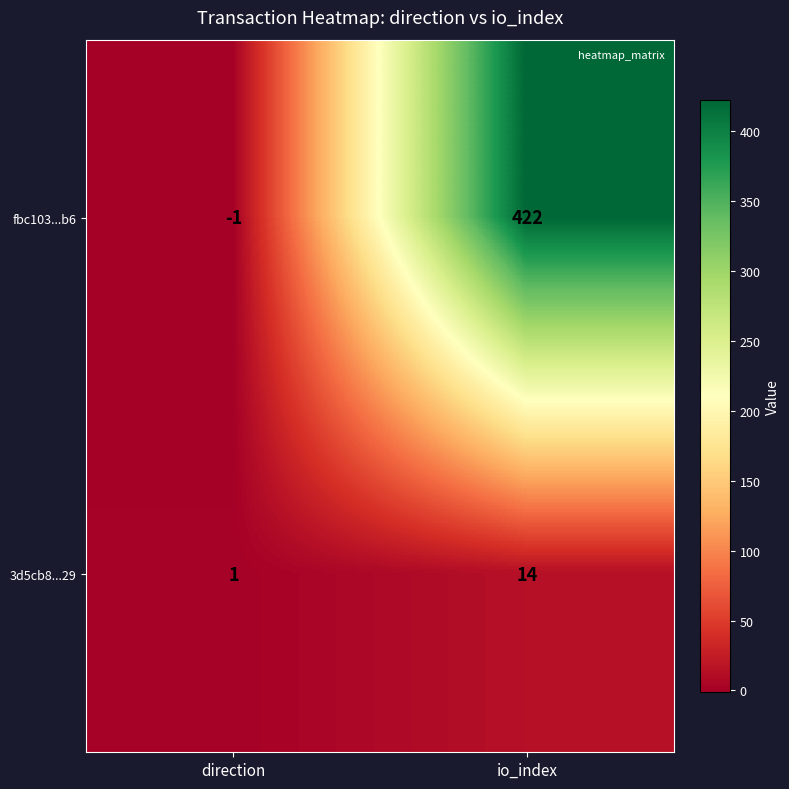

Which series has the largest range (max minus min)?

fbc103...b6